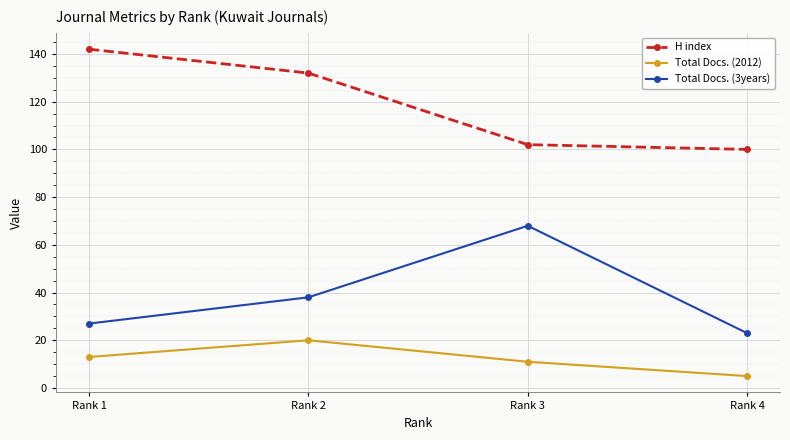

True or false: Total Docs. (3years) has more than 0 interior local peaks.

True